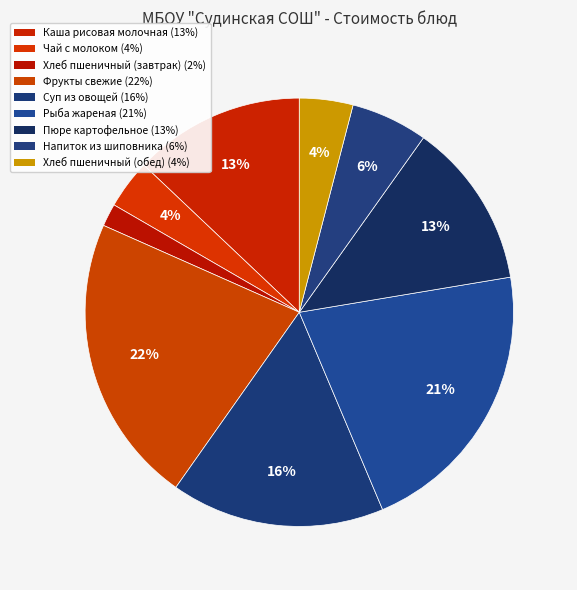

How many segments does this pie chart have?

9